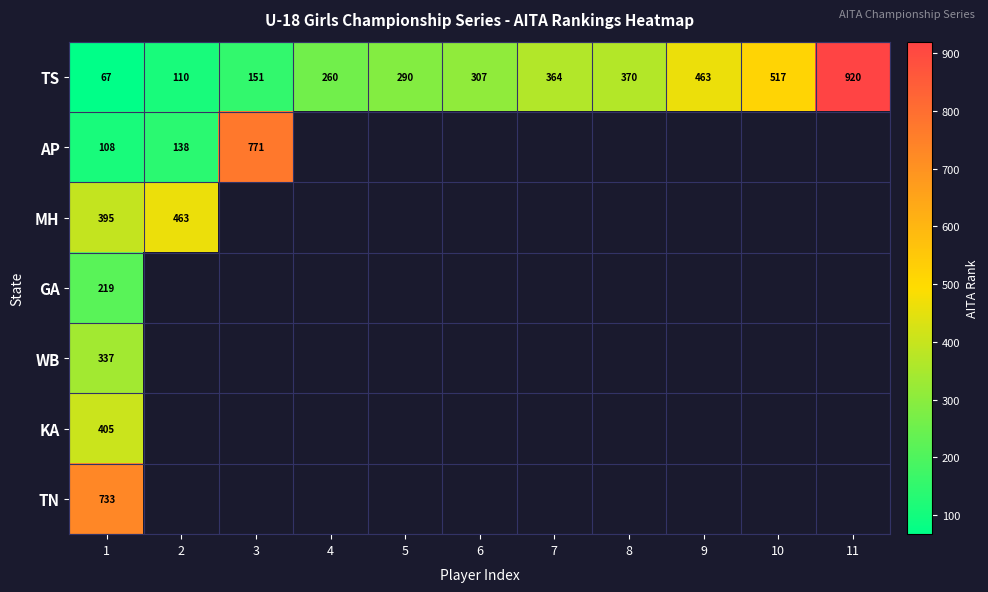

Between 9 and 10, which is larger?

10